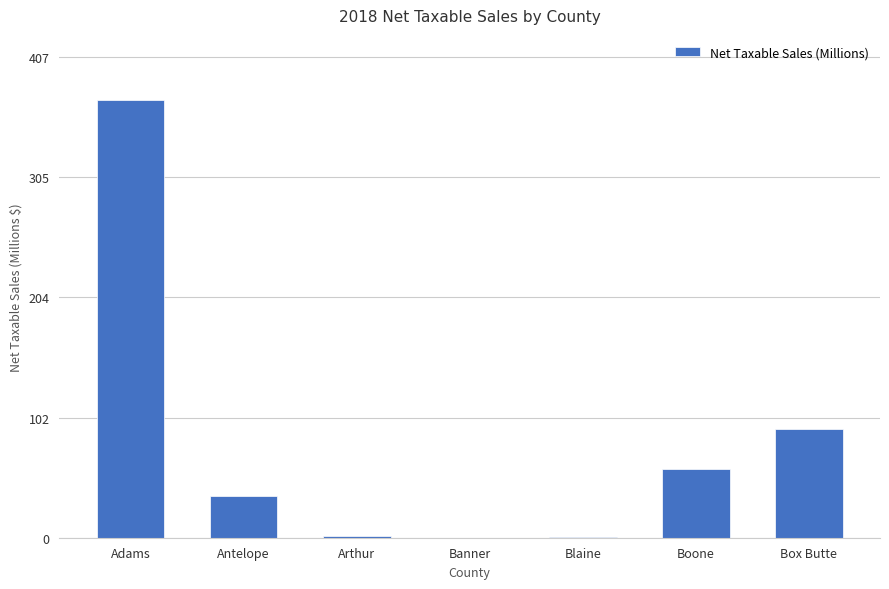

How many values exceed 35?

4